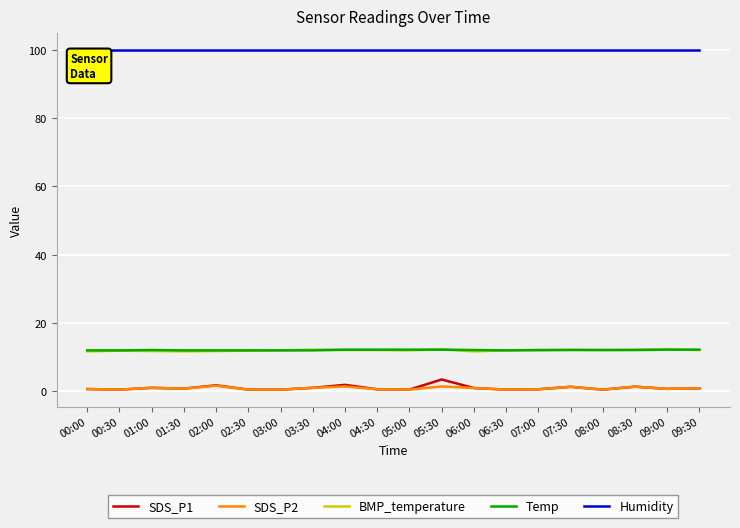

True or false: Humidity has a value of 167.9 at 09:30.

False